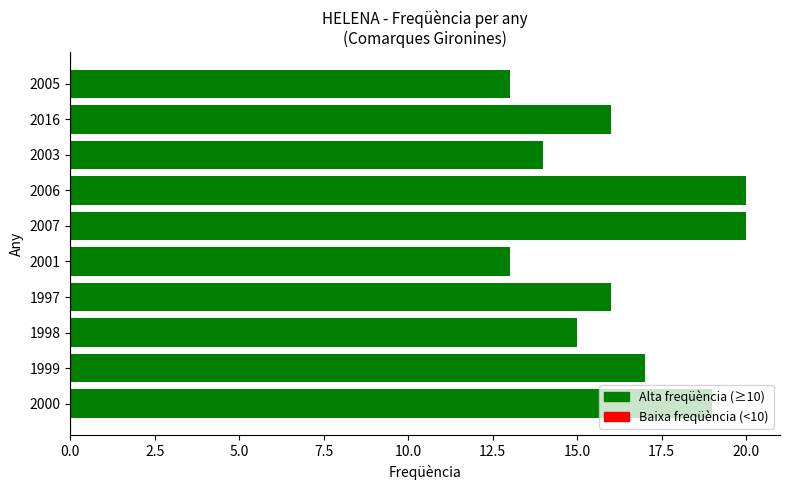

Approximately how many times larger is the value at 2001 compared to 2005?

1.0